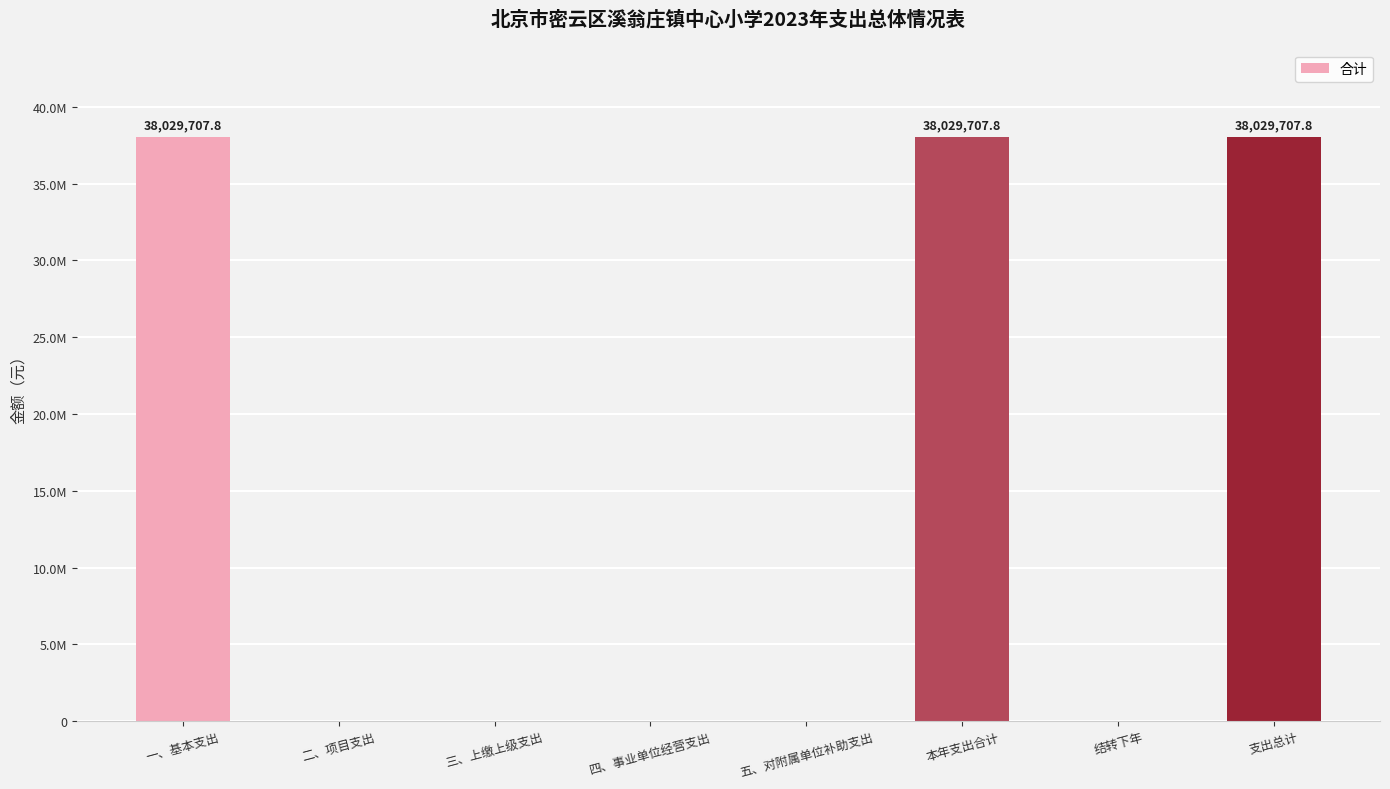

Which category has the highest value across all series?

一、基本支出